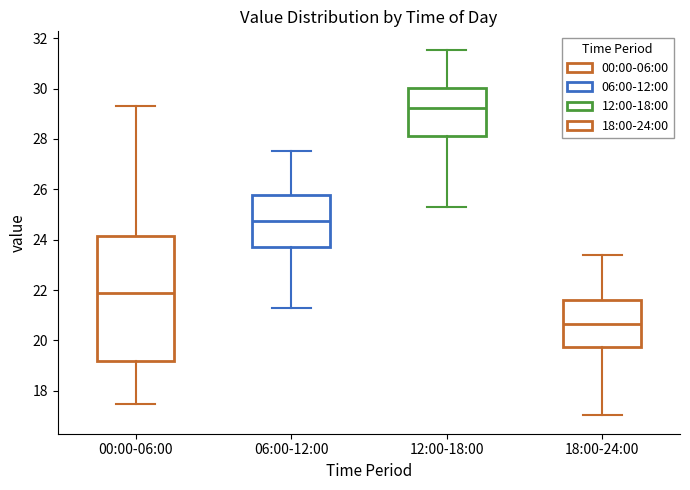

Reading left to right, transcribe this box plot: for each box, give where its median line is, the range the box spans, and where its two whiskers end, as read against the y-axis. The values are not printed on the chart, so give them approximately, as read against the axis.

00:00-06:00: median 21.8, box 19.2 to 24.2, whiskers 17.4 to 29.4
06:00-12:00: median 24.8, box 23.8 to 25.8, whiskers 21.4 to 27.6
12:00-18:00: median 29.2, box 28.2 to 30.0, whiskers 25.4 to 31.6
18:00-24:00: median 20.6, box 19.8 to 21.6, whiskers 17.0 to 23.4